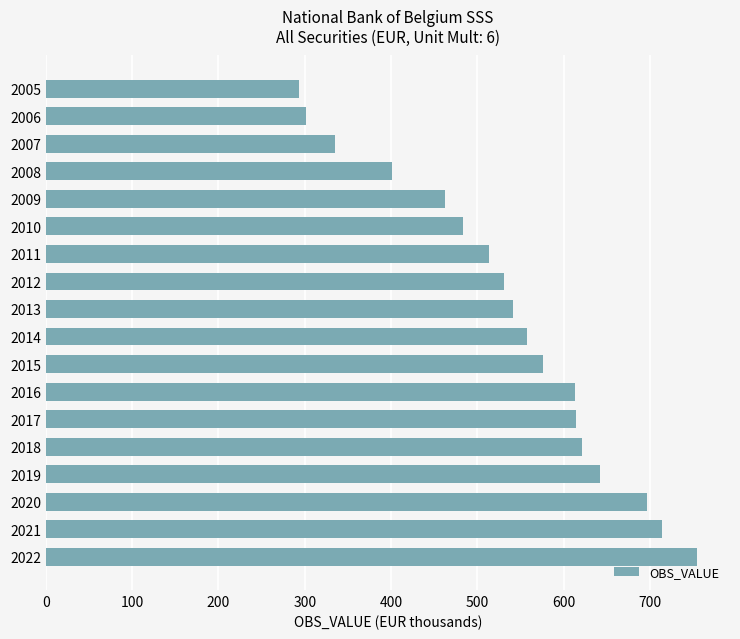

Read the value at 2006.

301.5